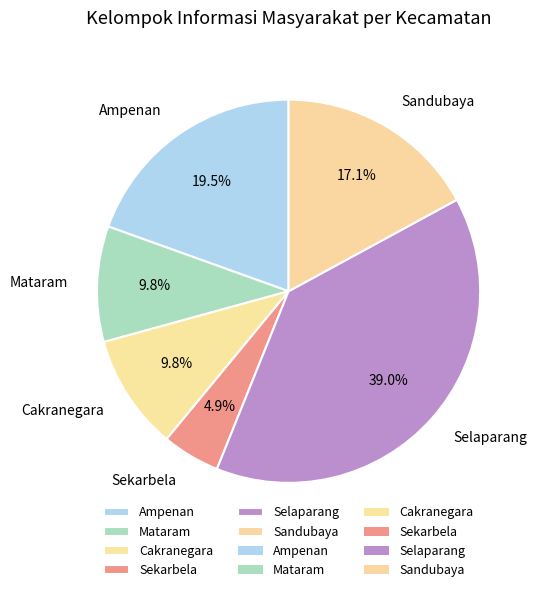

What is the ratio of the value at Ampenan to the value at Sekarbela?

4.0